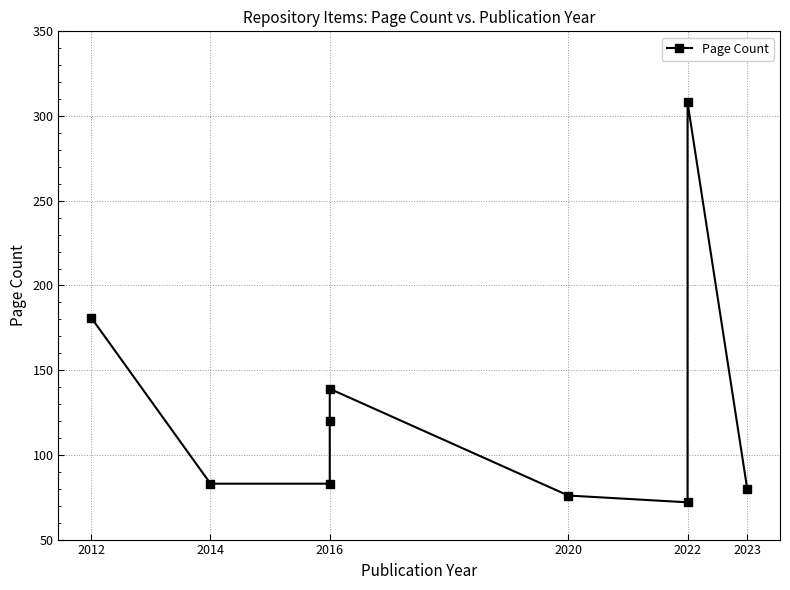

What is the label of the 1st point from the left?

2012